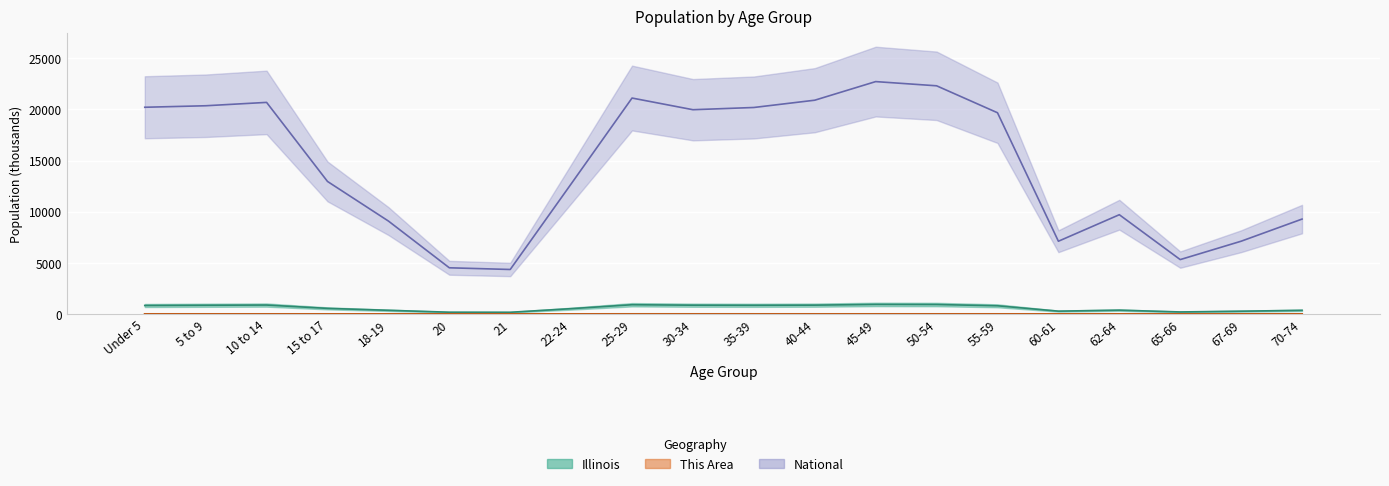

True or false: the data shows 0.7 at 45-49.

False